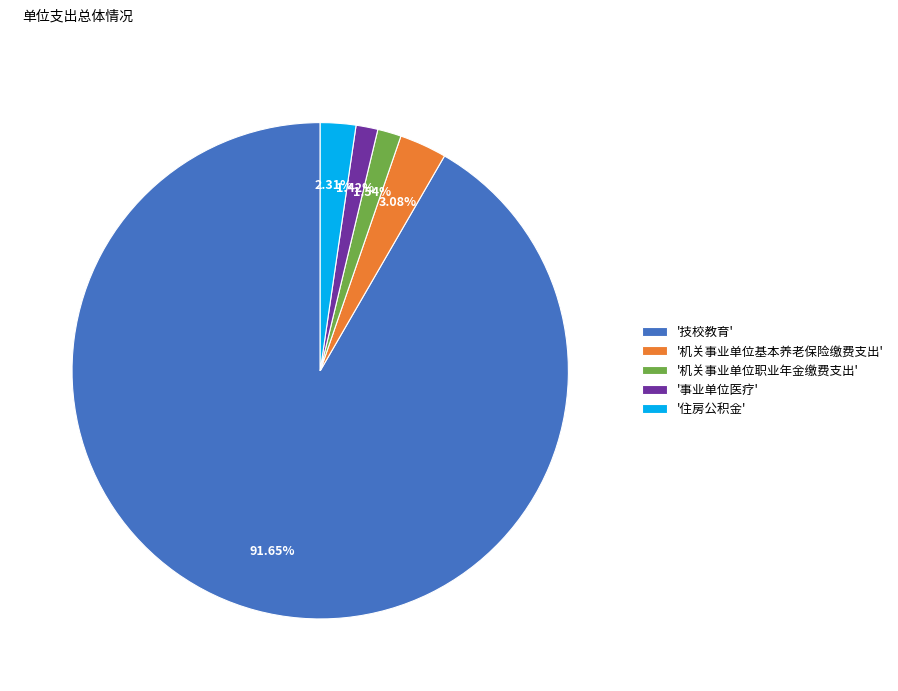

How many slices are in this pie chart?

5